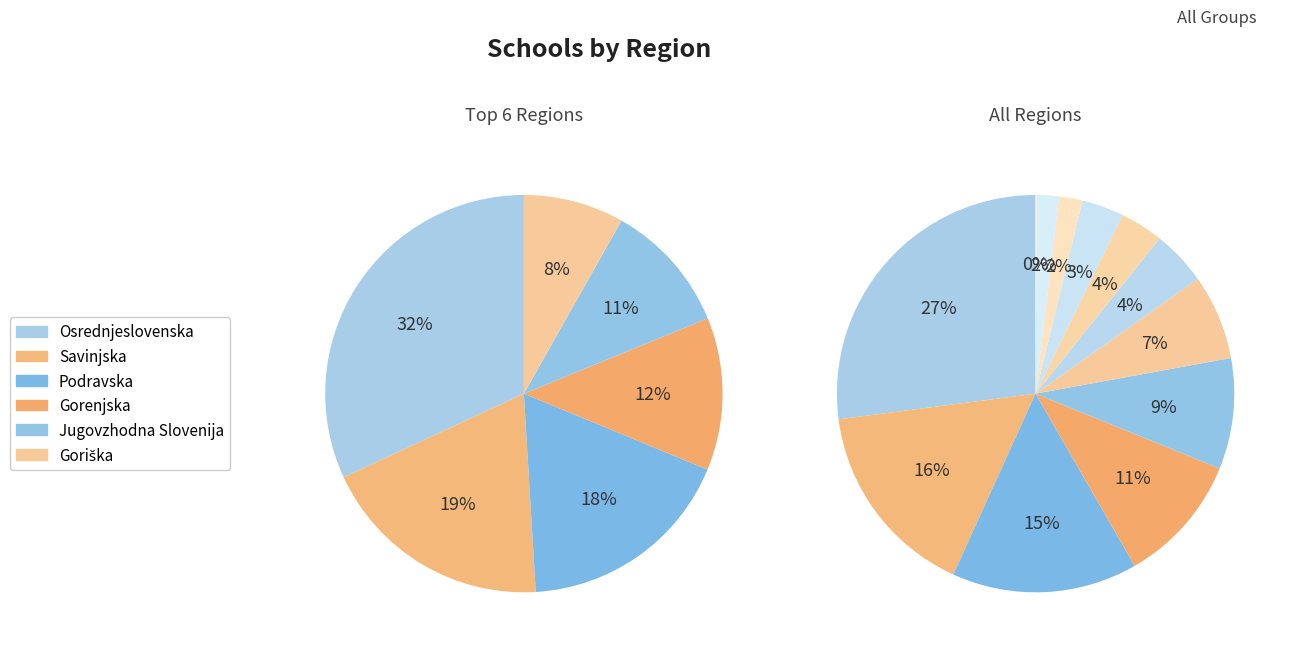

To the nearest percent, what percentage of the pie is Obalno-kraška?

2%